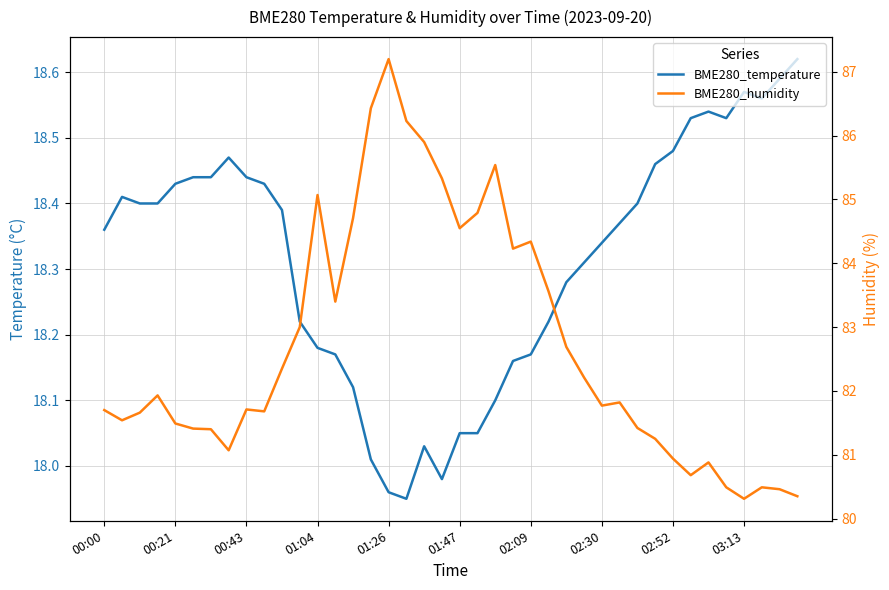

True or false: BME280_temperature and BME280_humidity intersect in this chart.

False